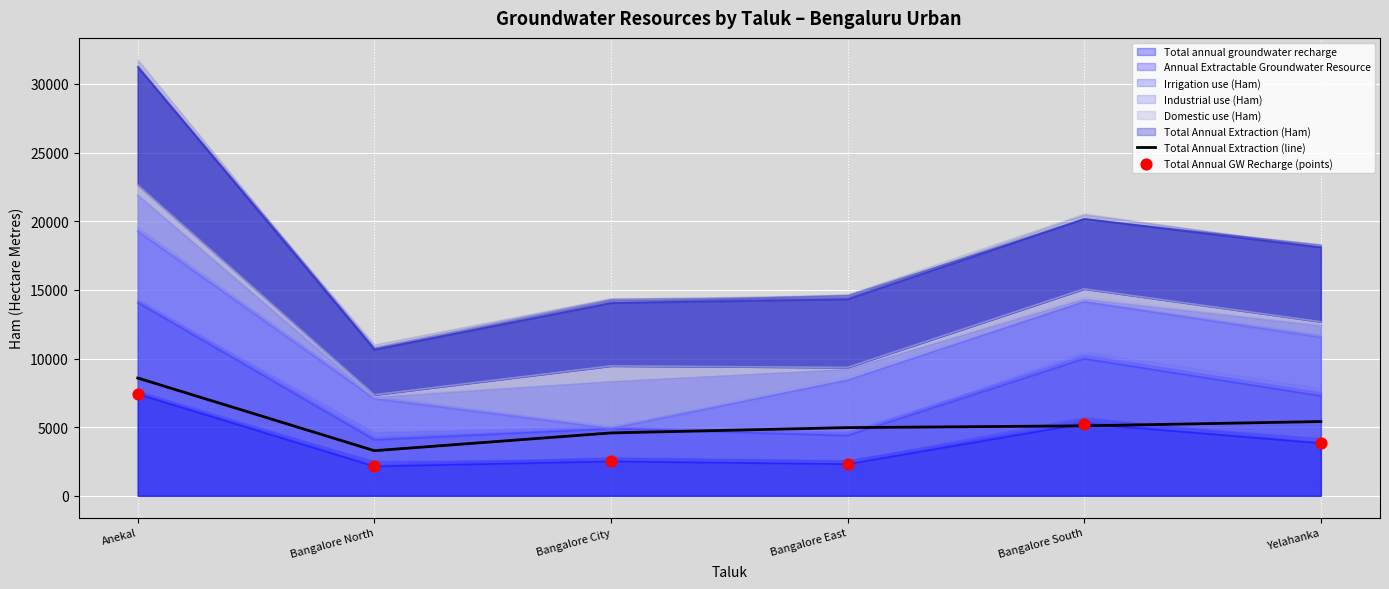

At how many categories does at least one series exceed 4560?

5